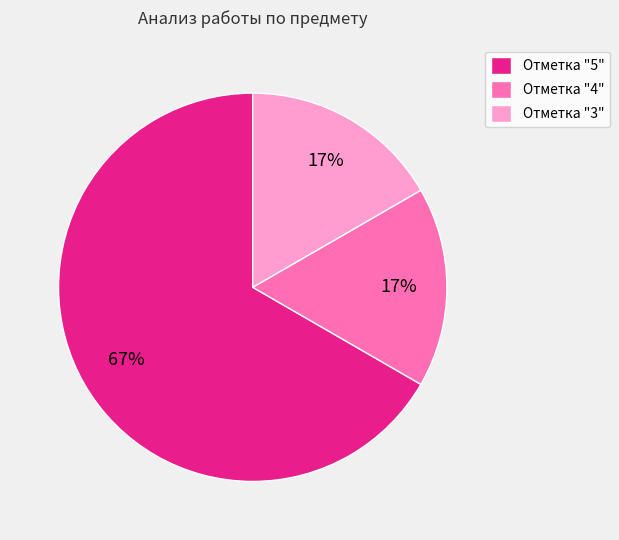

True or false: Отметка "3" accounts for 17% of the total.

True